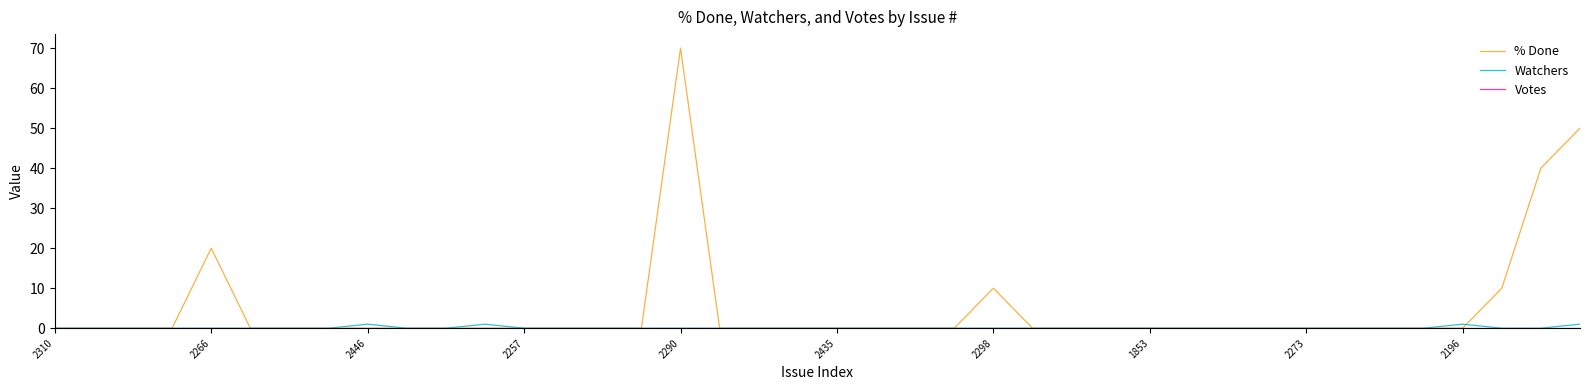

True or false: Watchers and % Done cross at least once.

True